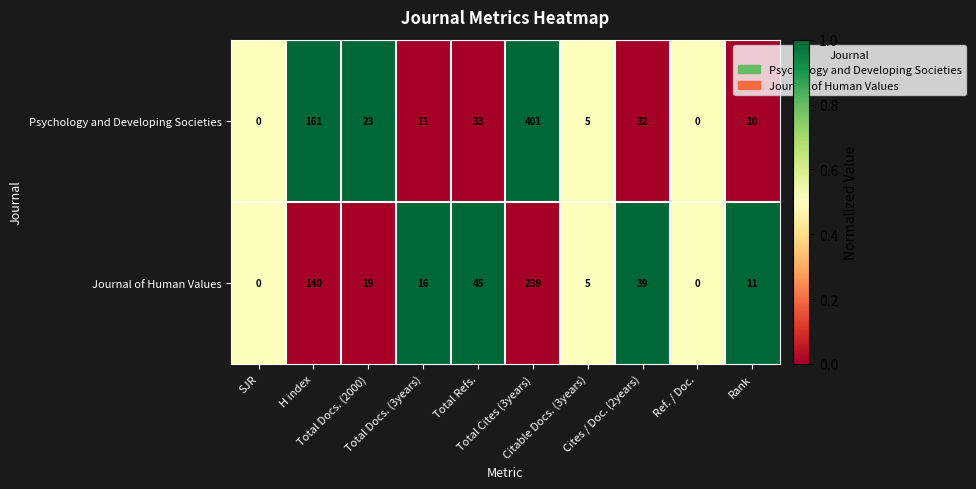

How many series are shown in this chart?

2